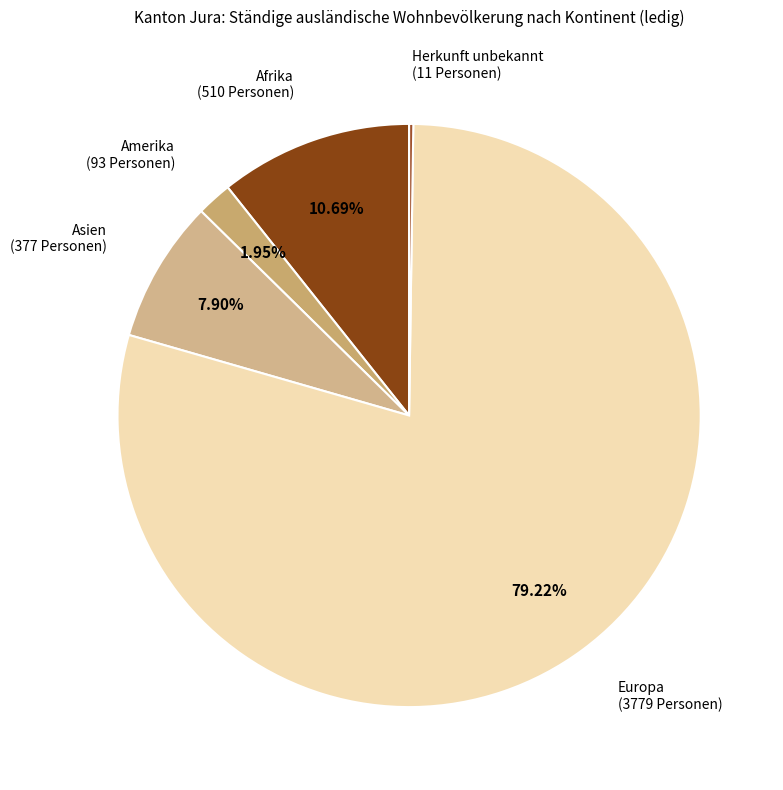

Is the sum of Afrika and Amerika greater than half?

No